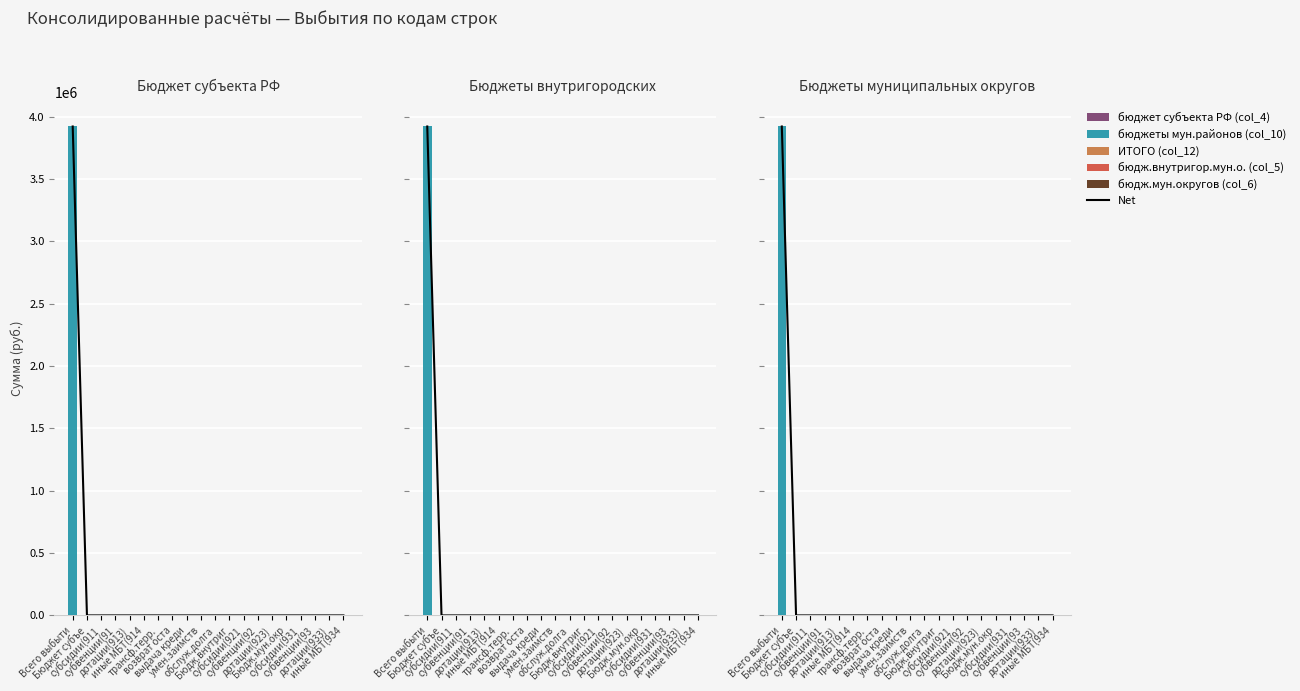

Which series has the largest total across all categories?

Net